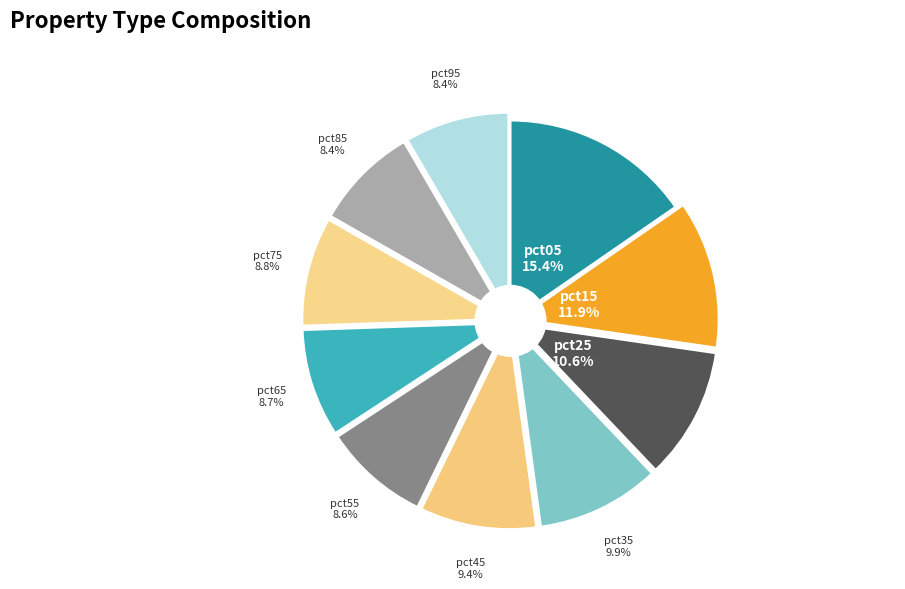

Is there a majority slice in this chart?

No